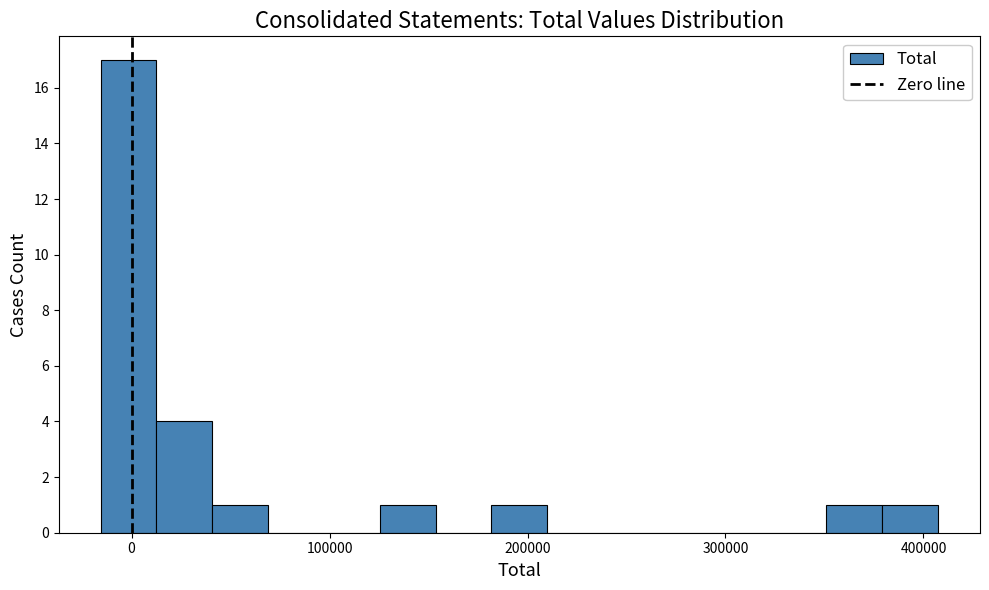

Read against the x-axis, roughly where is the centre of the tallest bar?

0